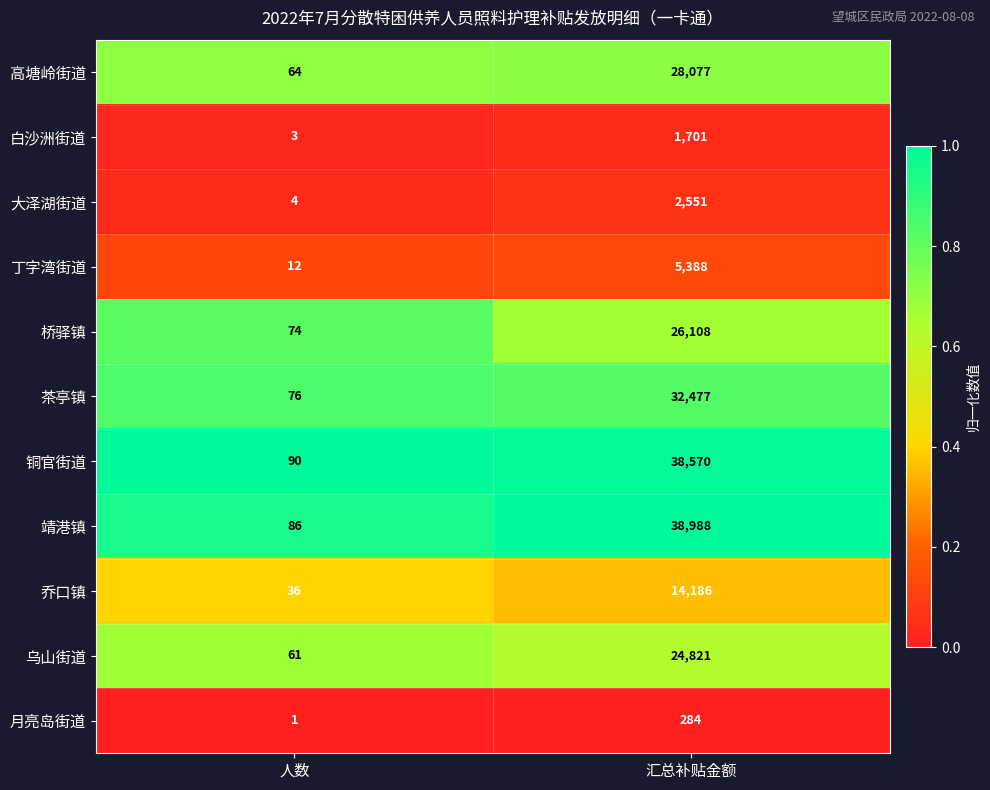

At 汇总补贴金额, list the series in order from largest to smallest.

靖港镇, 铜官街道, 茶亭镇, 高塘岭街道, 桥驿镇, 乌山街道, 乔口镇, 丁字湾街道, 大泽湖街道, 白沙洲街道, 月亮岛街道